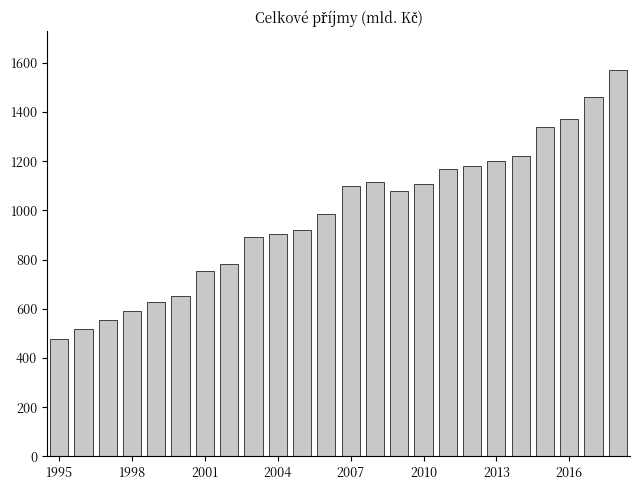

What is the difference between the maximum and minimum values?

1096.0